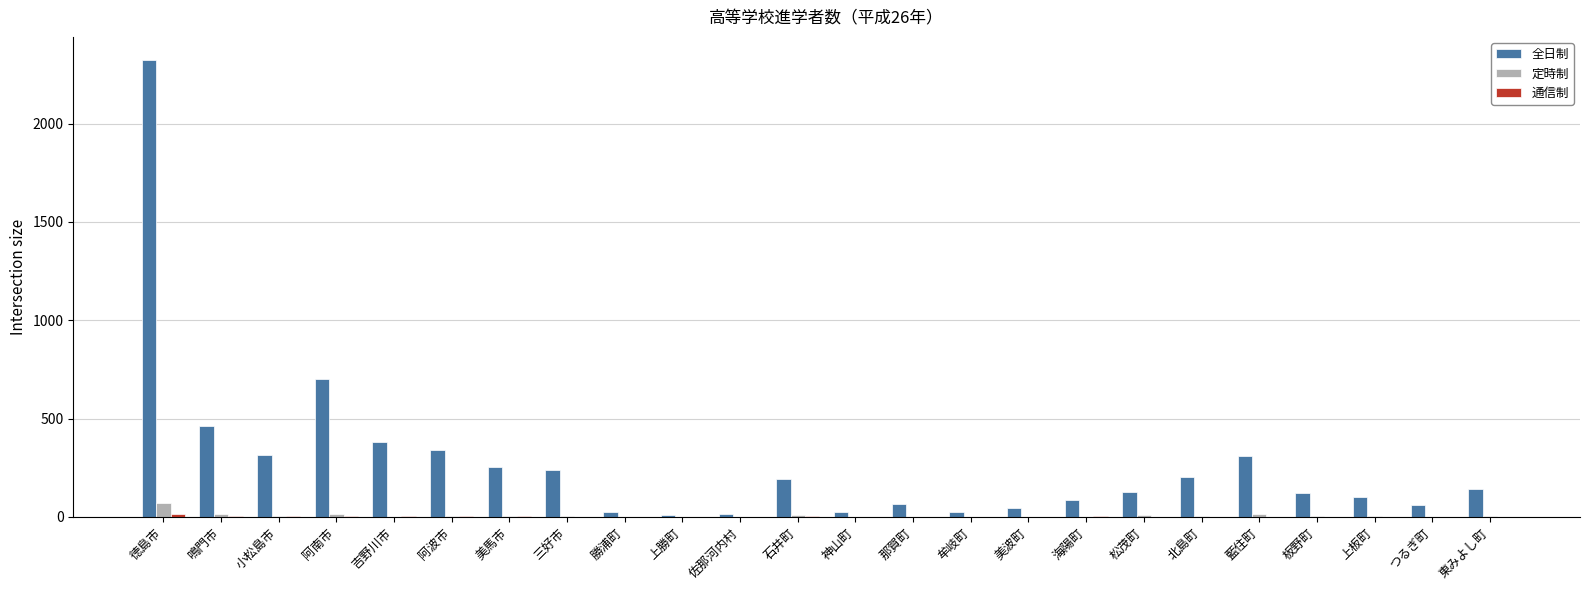

Is it true that 全日制 equals 379 at 吉野川市?

True